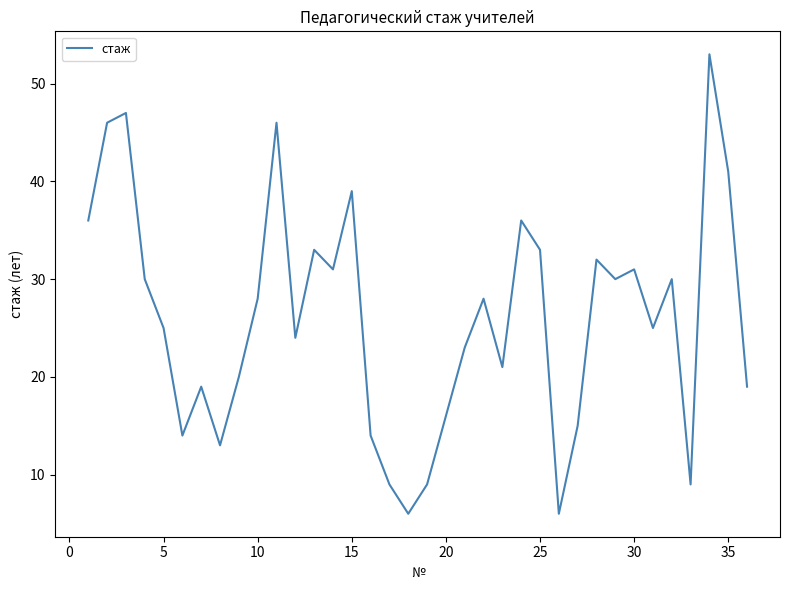

What is the difference between the maximum and minimum values?

47